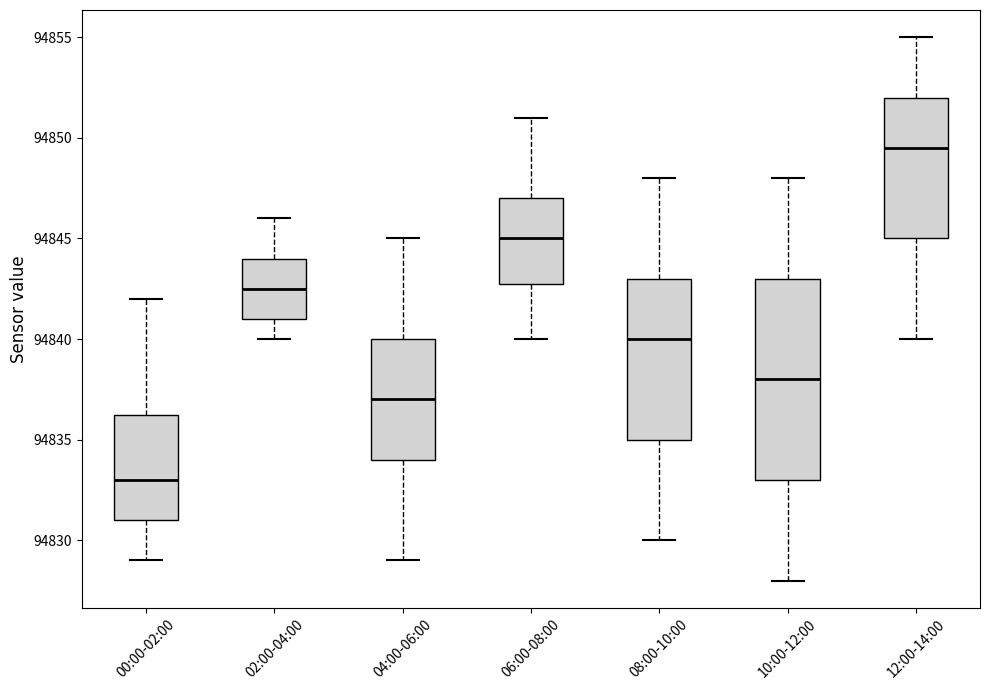

Which box is the tallest, from its lower edge to its upper edge?

10:00-12:00